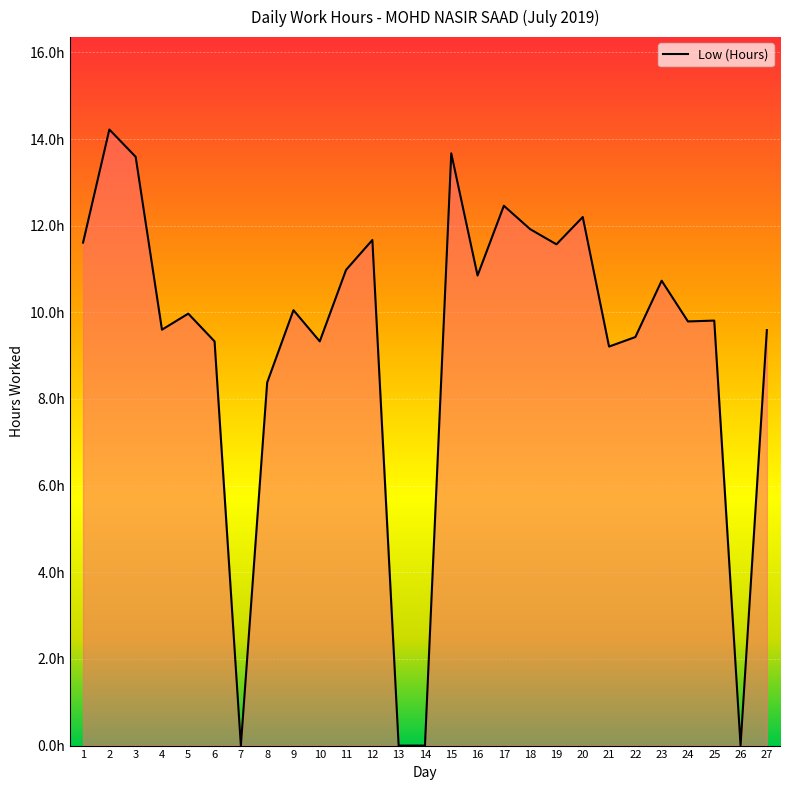

At which label does the data first exceed 9?

1